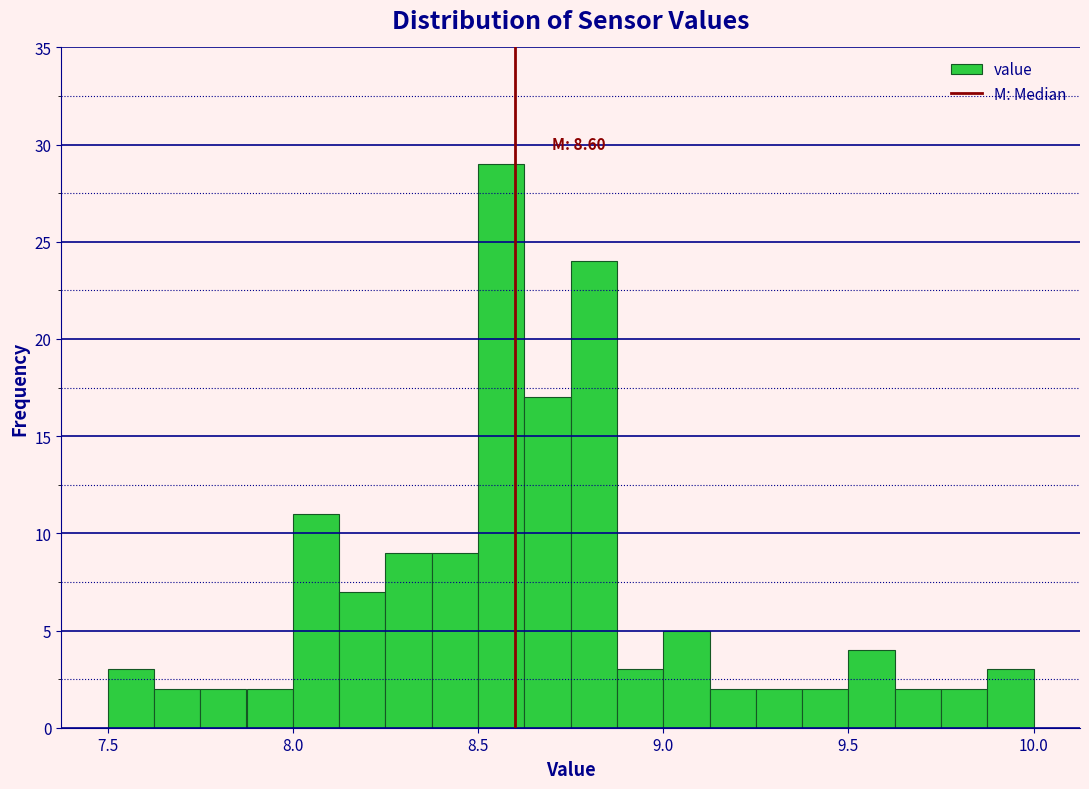

Around what value on the x-axis is the tallest bar? Give the approximate position of its centre, as read against the axis.

8.55